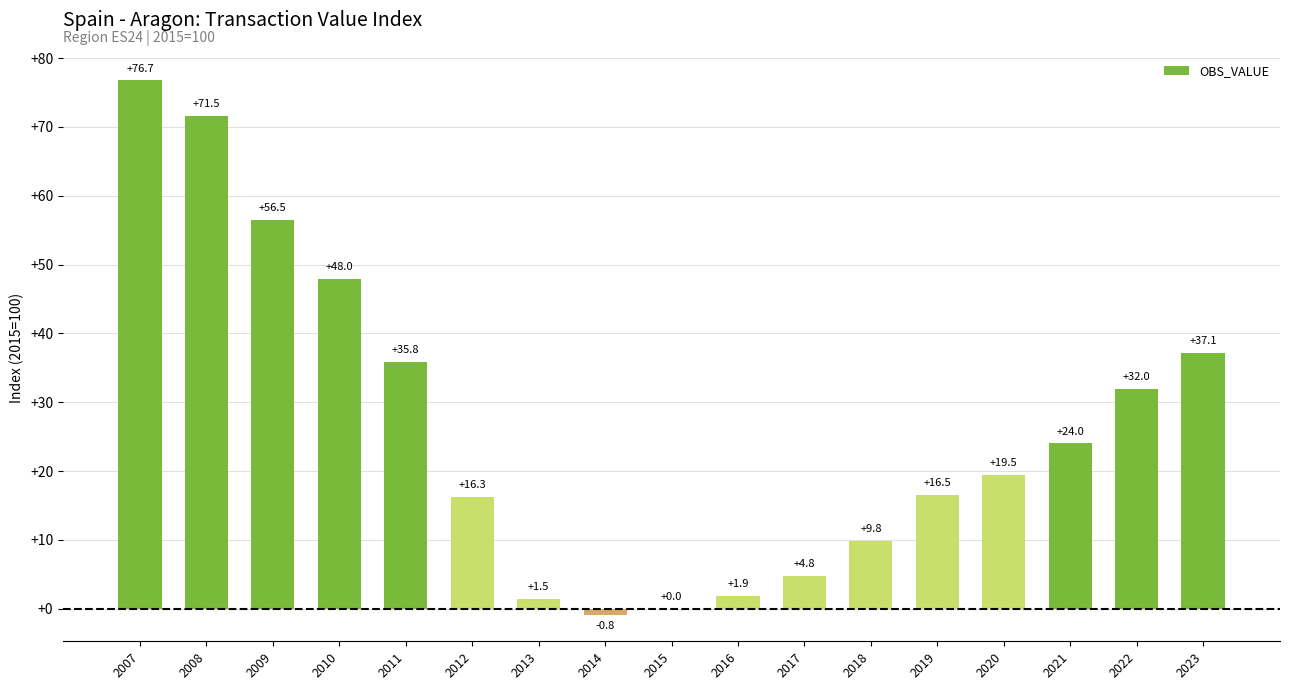

How many data points are above 19?

9